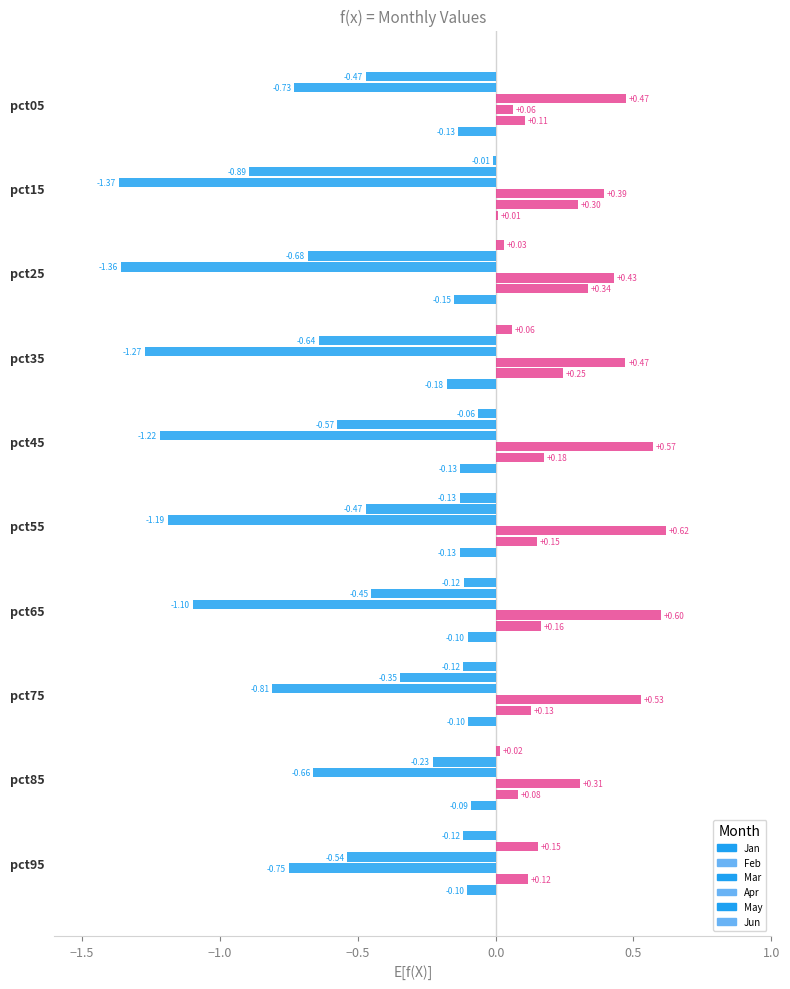

How many values in Apr are above zero?

9